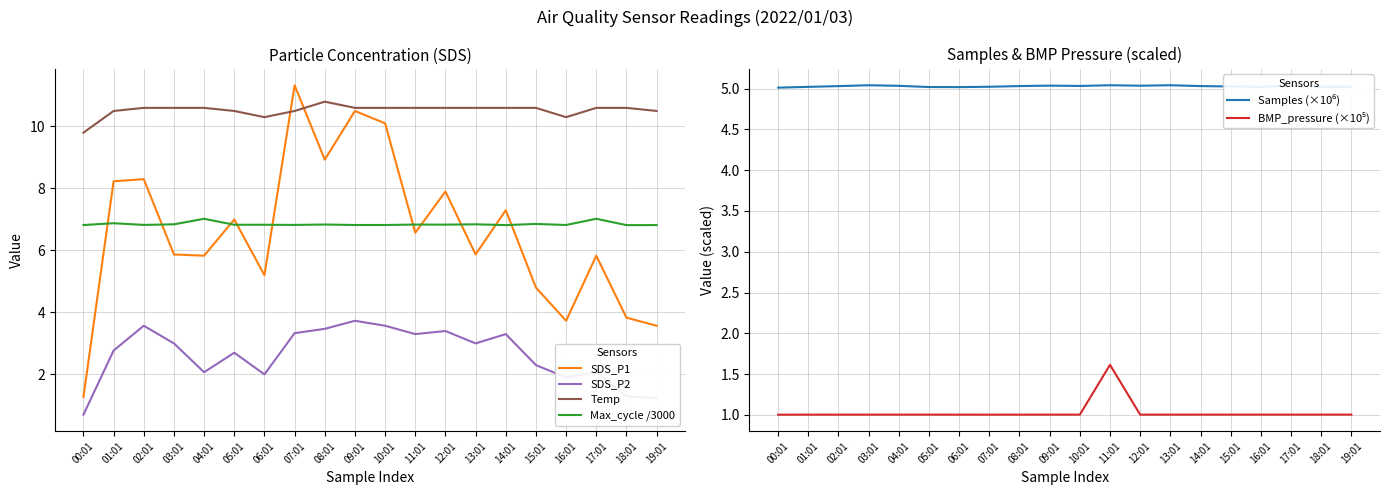

Rank the categories by Samples (×10⁶) value from lowest to highest.

00:01, 06:01, 05:01, 16:01, 01:01, 18:01, 07:01, 19:01, 15:01, 02:01, 08:01, 14:01, 10:01, 04:01, 17:01, 12:01, 09:01, 11:01, 03:01, 13:01